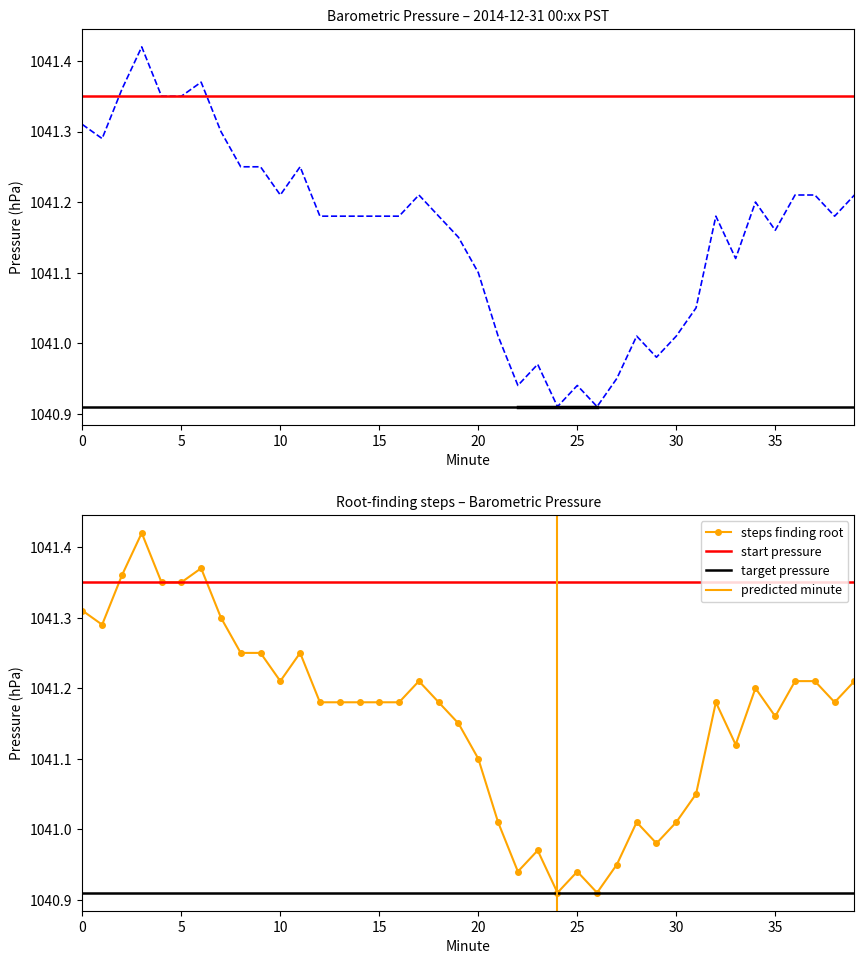

Which category has the lowest value across all series?

24